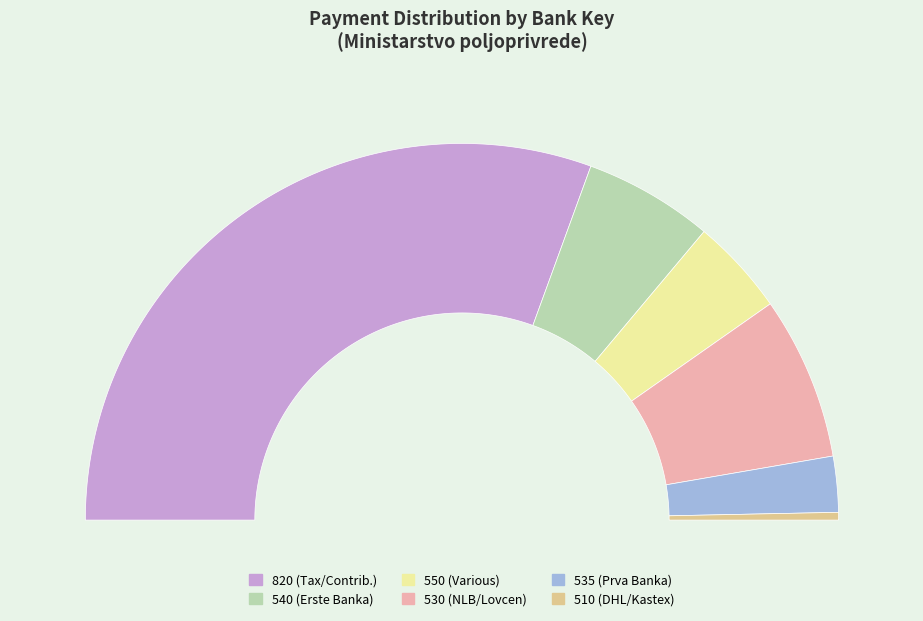

Which has a higher value, 510 or 820?

820